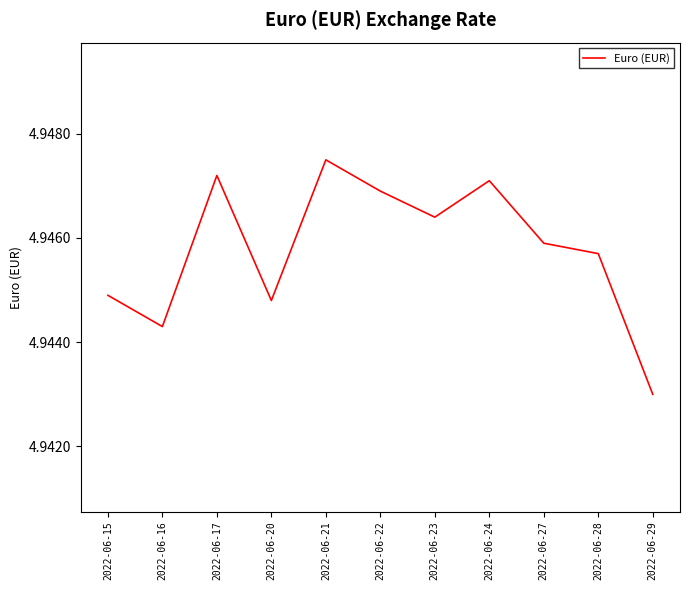

Where is the data nearest to the value 4?

2022-06-29